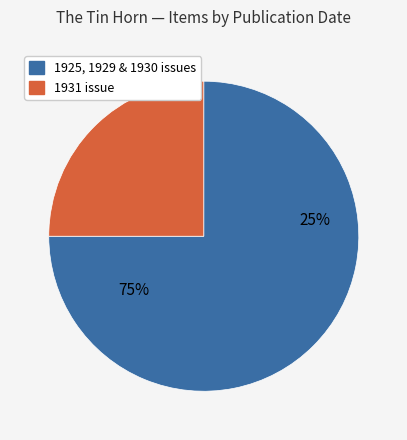

What percentage is NOT represented by The 1931 Tin Horn?

75.0%